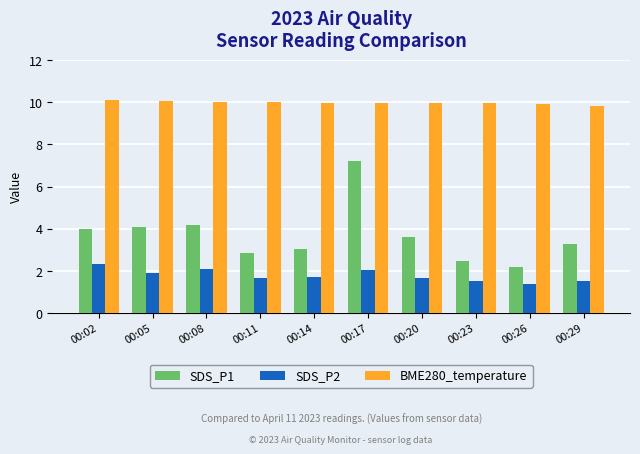

What is the maximum value shown in the chart?

10.1